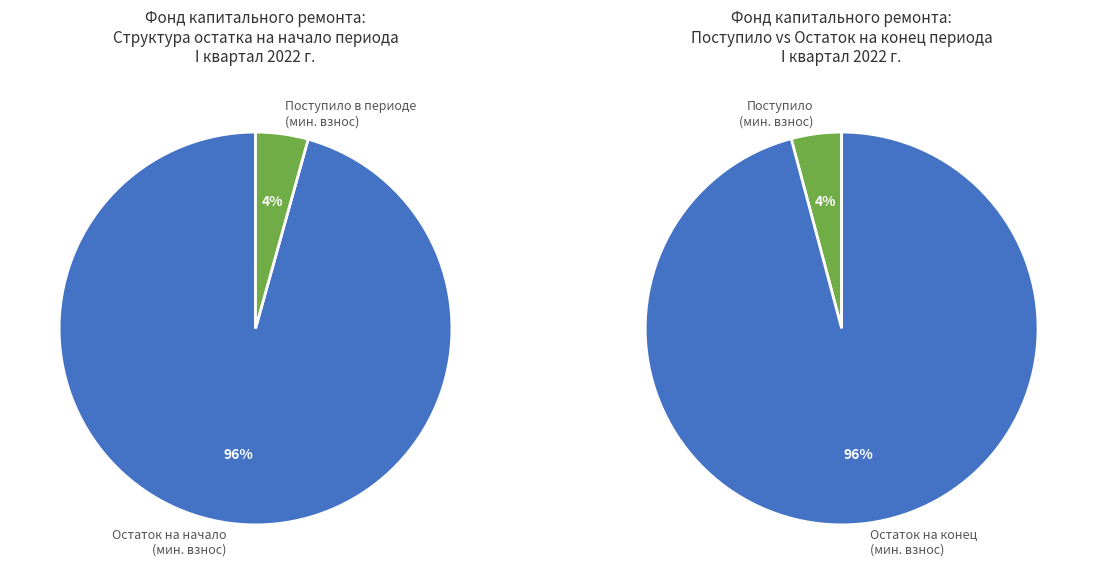

Is it true that сверх минимального размера взноса is 1% of the pie?

False